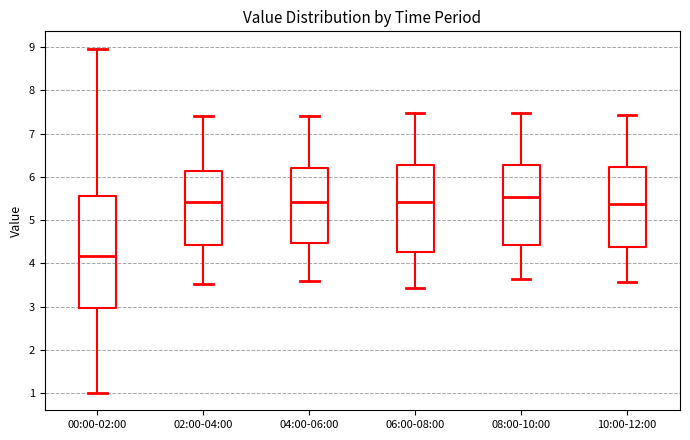

Reading left to right, read every box against the y-axis: the position of its median line, the range the box covers, and the ends of its whiskers. The values are not printed on the chart, so give them approximately, as read against the axis.

00:00-02:00: median 4.2, box 3.0 to 5.6, whiskers 1.0 to 9.0
02:00-04:00: median 5.4, box 4.4 to 6.1, whiskers 3.5 to 7.4
04:00-06:00: median 5.4, box 4.5 to 6.2, whiskers 3.6 to 7.4
06:00-08:00: median 5.4, box 4.3 to 6.3, whiskers 3.4 to 7.5
08:00-10:00: median 5.5, box 4.4 to 6.3, whiskers 3.6 to 7.5
10:00-12:00: median 5.4, box 4.4 to 6.2, whiskers 3.6 to 7.4